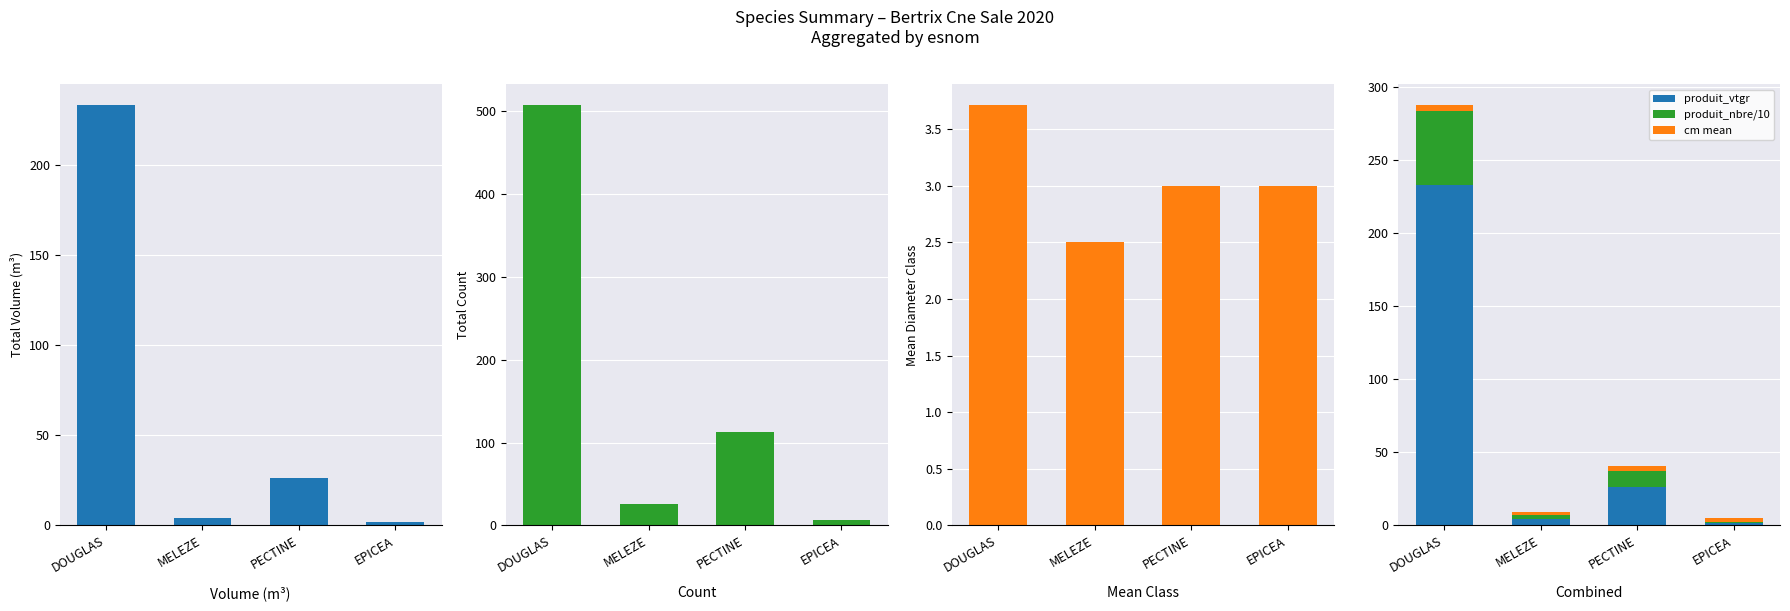

What is the value of the cm bar at the 3rd from the left?

3.0